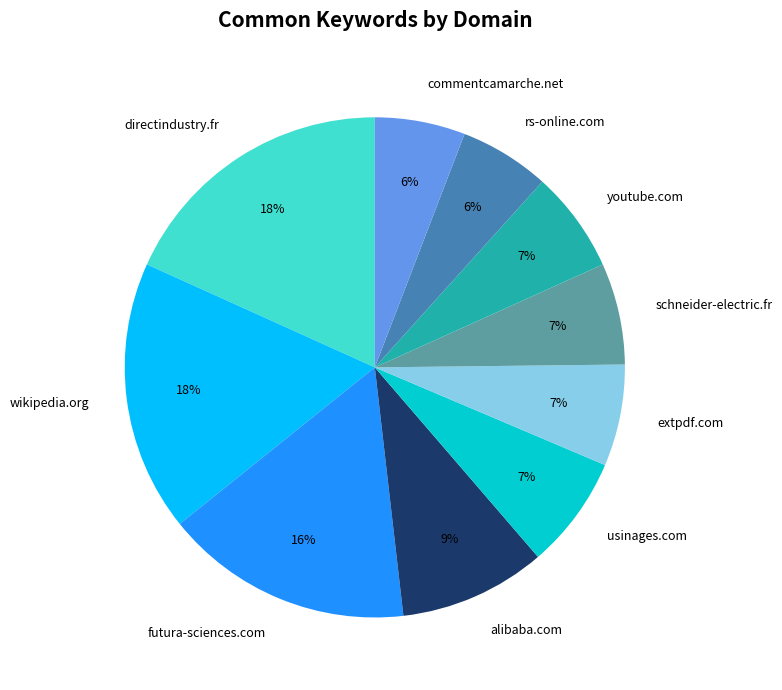

The youtube.com slice represents 1% of the pie. True or false?

False